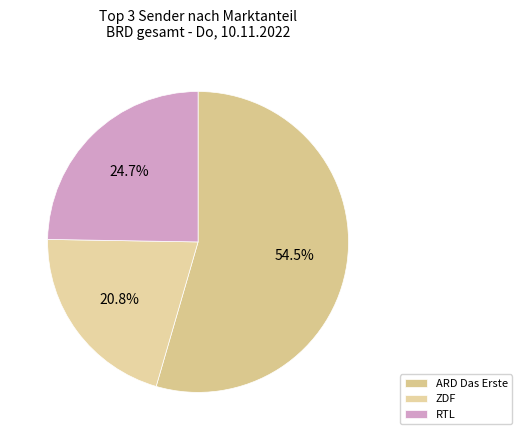

How many slices are in this pie chart?

3